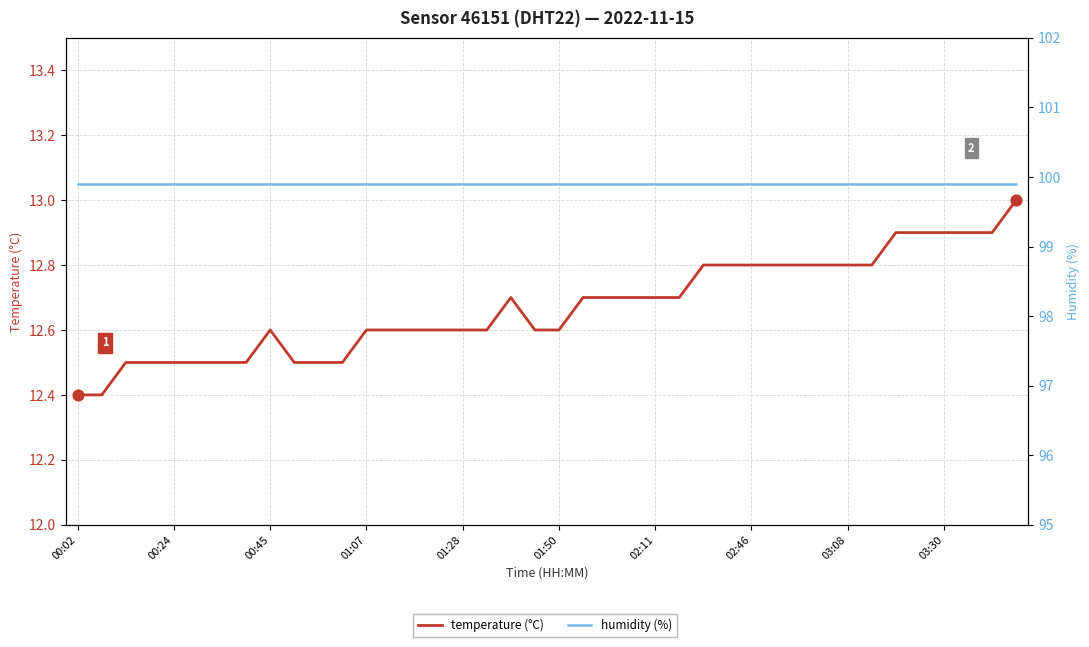

Which series has the largest Y range (max minus min)?

temperature (°C)